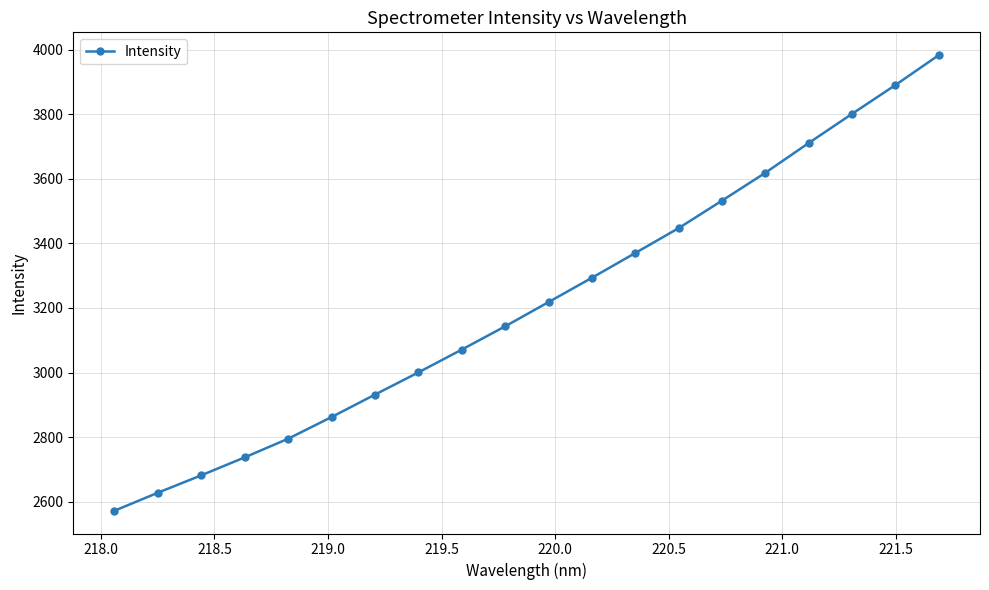

What is the maximum value shown in the chart?

3983.4